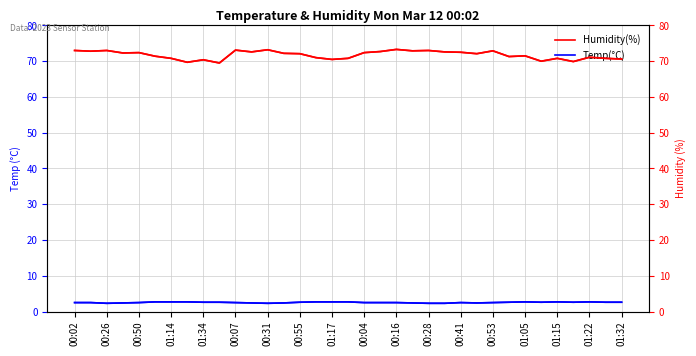

What is the value of the Humidity(%) point at the 23rd from the left?

73.0